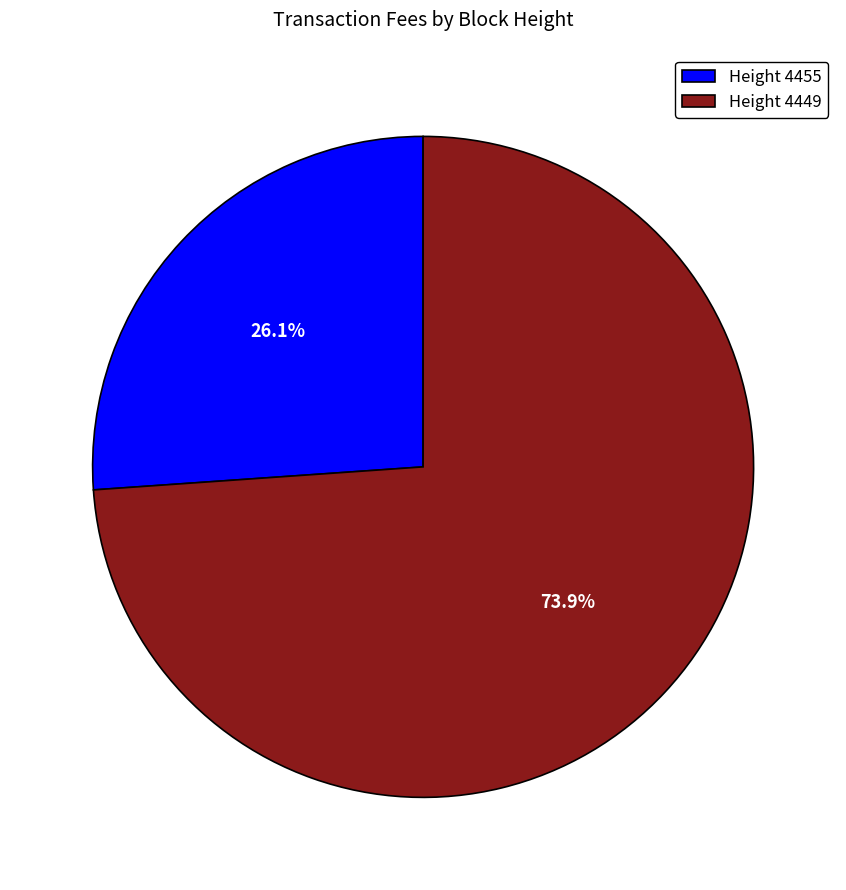

Count the number of slices in the pie.

2